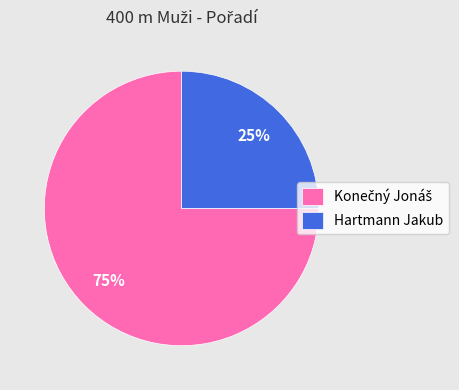

What is the smallest slice in the pie chart?

Hartmann Jakub